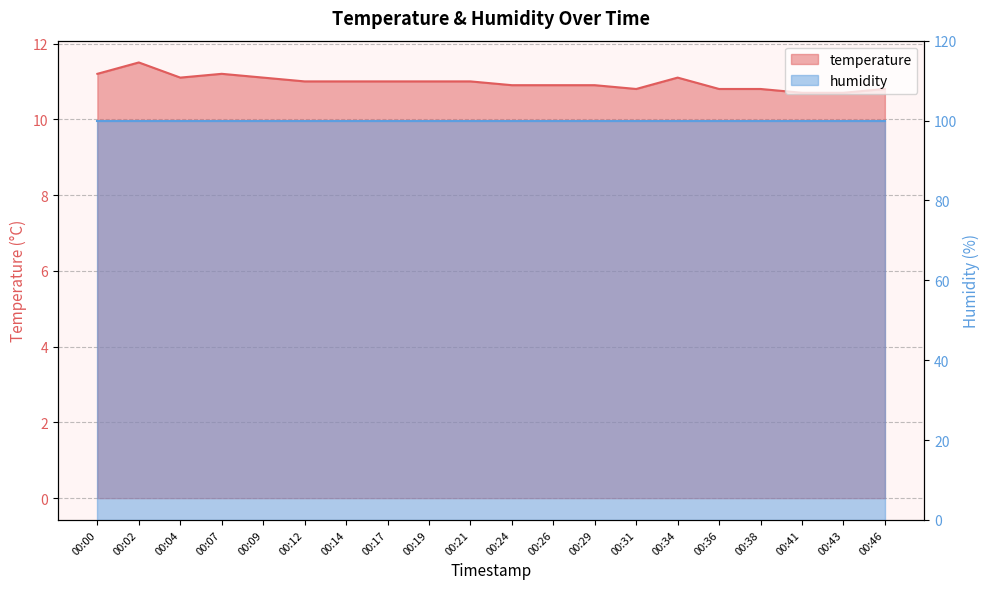

Where is the data nearest to the value 11?

00:12